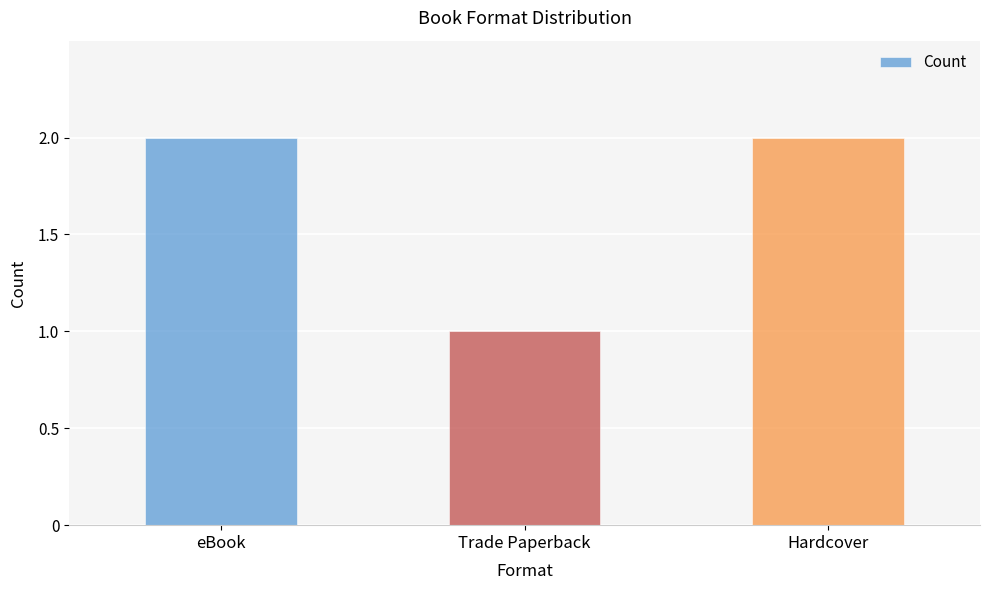

What is the difference between the values at Hardcover and Trade Paperback?

1